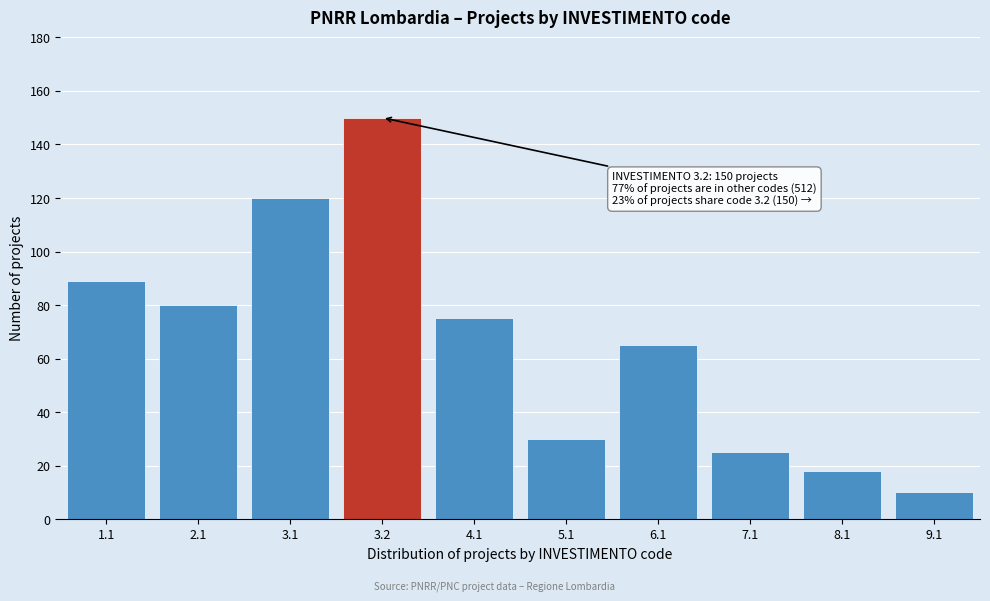

Reading left to right, transcribe all the data shown in this chart.

1.1=89	2.1=80	3.1=120	3.2=150	4.1=75	5.1=30	6.1=65	7.1=25	8.1=18	9.1=10